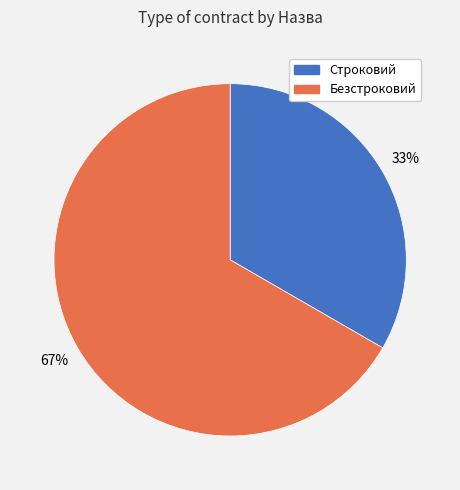

What percentage is the Строковий slice, to the nearest percent?

33%